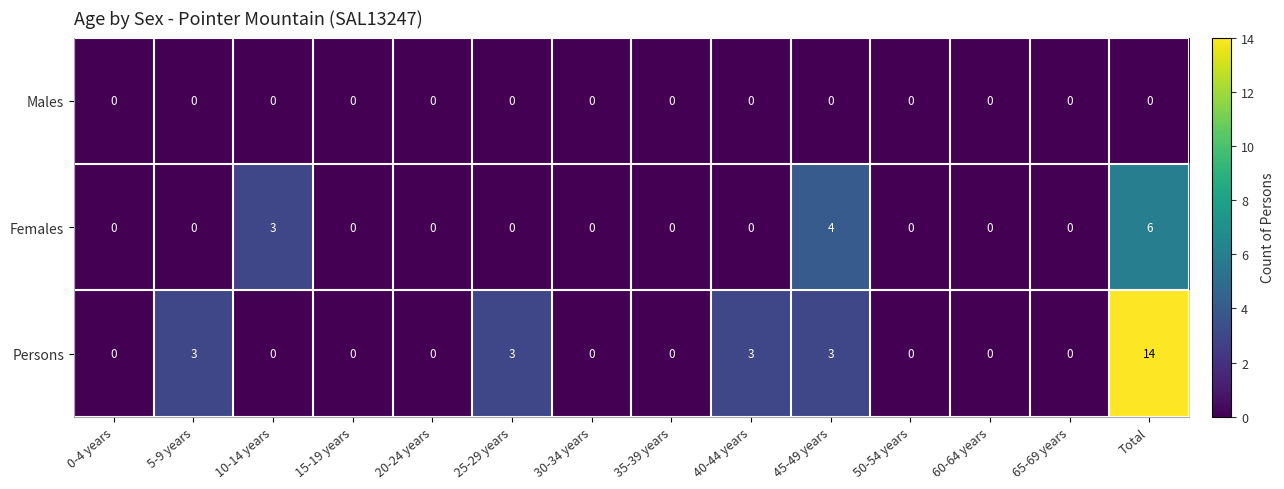

How many positive values does the Persons series have?

5